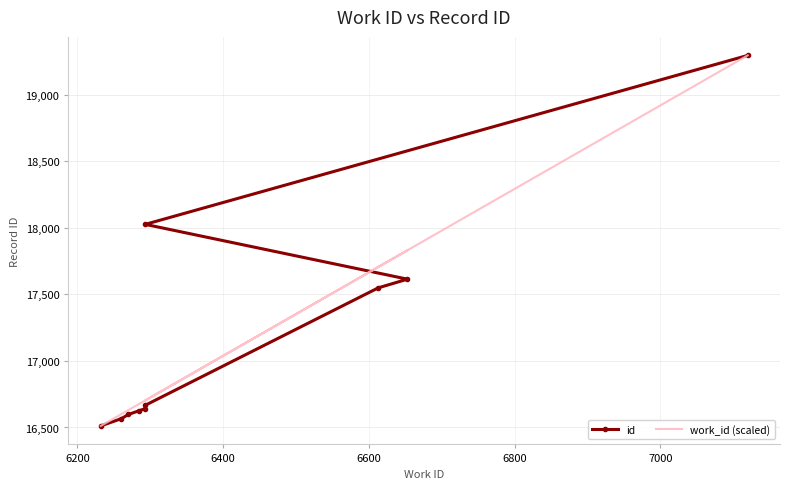

List the series in order of their peak value, highest first.

id, work_id (scaled)